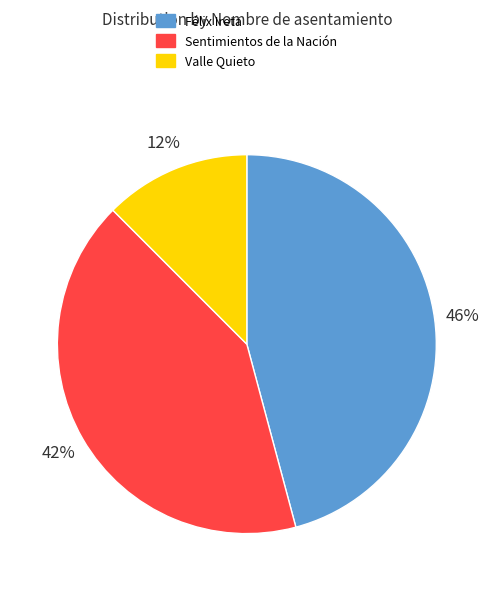

Is there any slice that represents more than half of the pie?

No